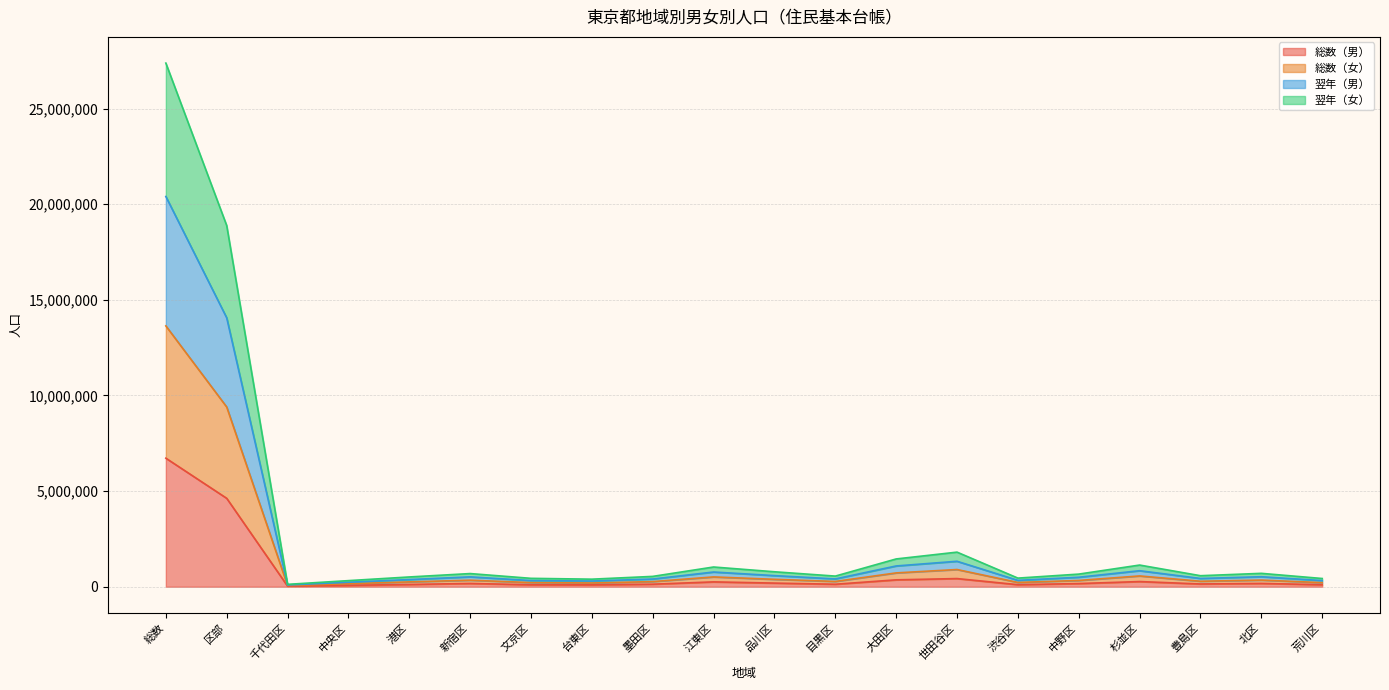

How many data points in 総数（男） are above 165938?

9